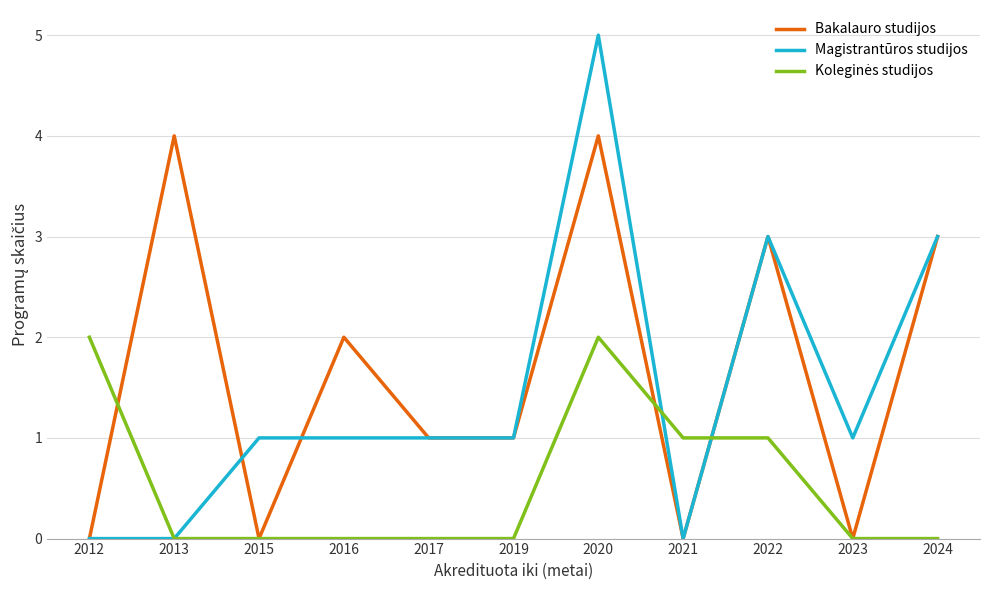

At which category is the sum across all series the highest?

2020